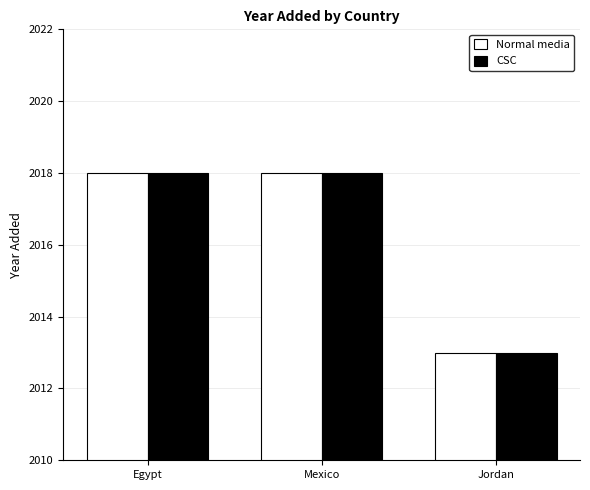

What is the total value across all series at Egypt?

4036